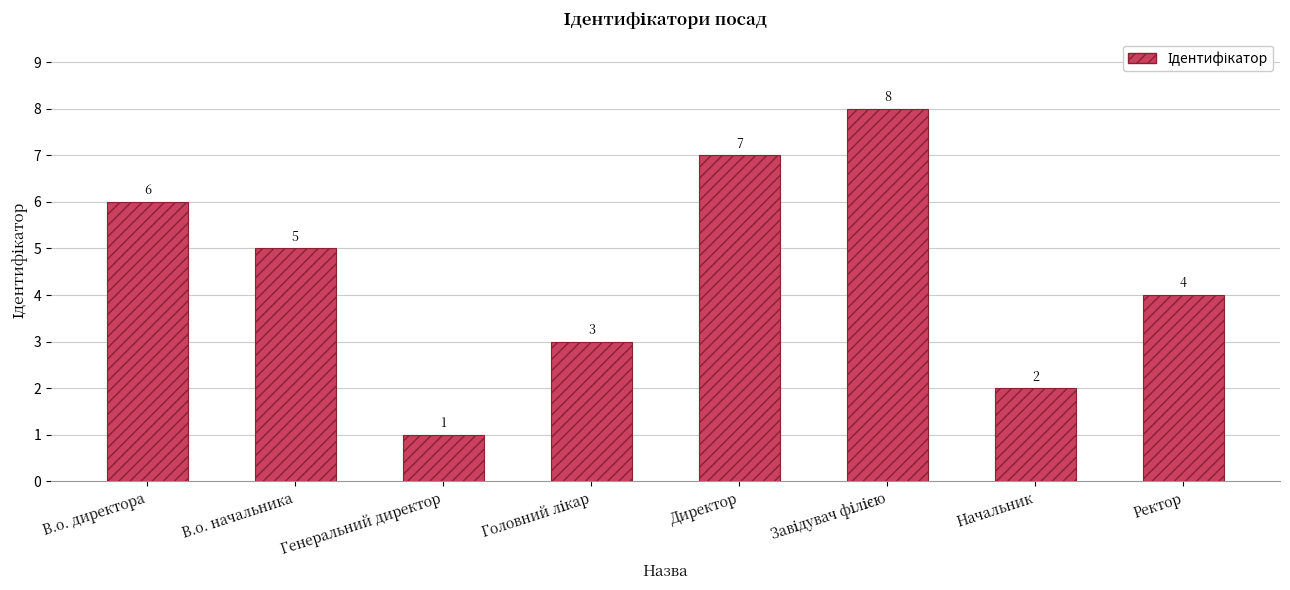

The value at Директор is 11. True or false?

False